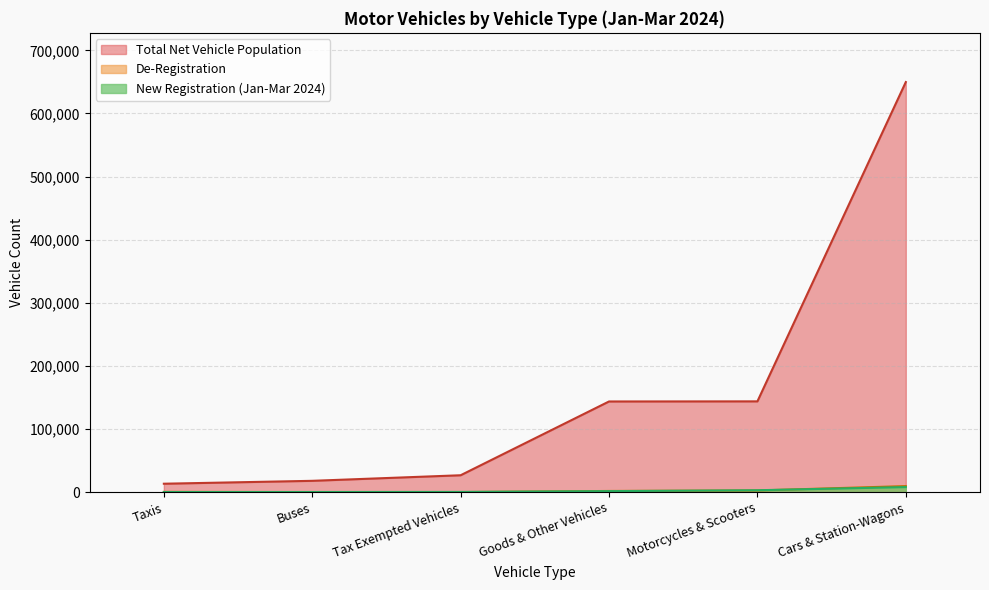

Is the value of Total Net Vehicle Population at Buses greater than the value of De-Registration at Motorcycles & Scooters?

Yes